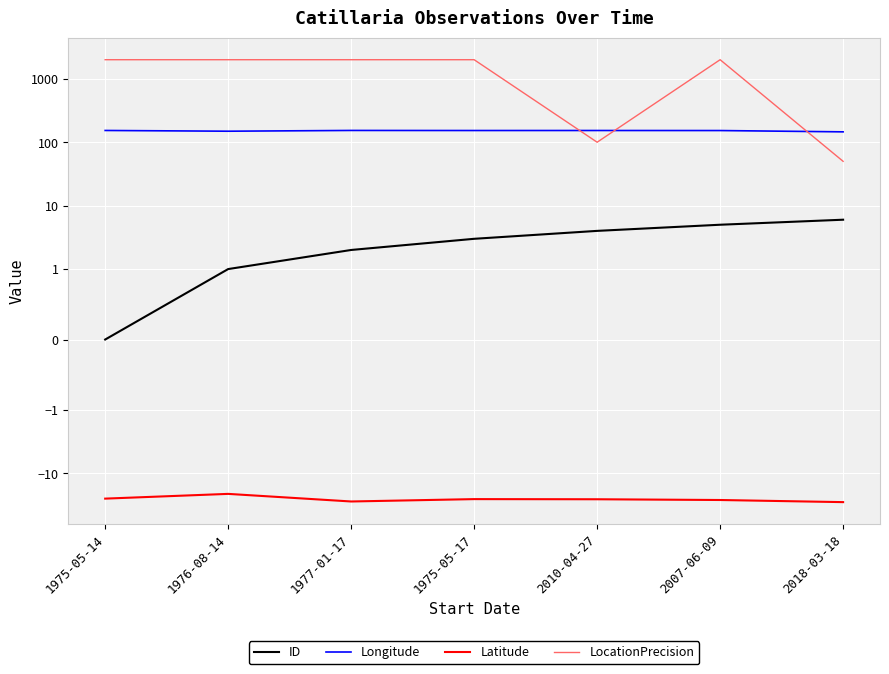

What is the sum of all Longitude values?

1060.3